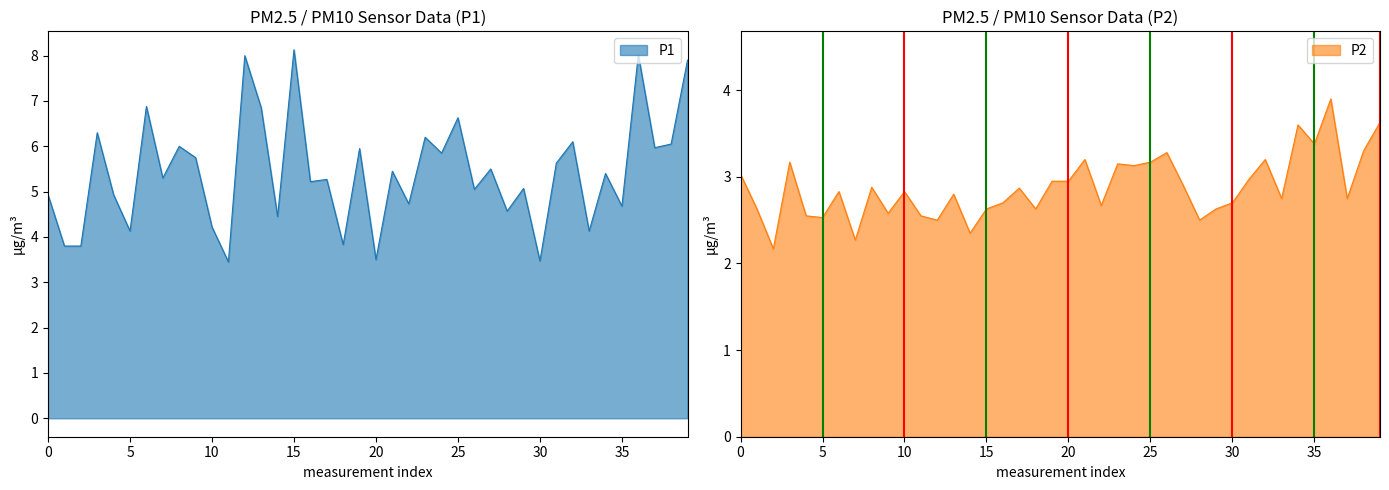

What is the minimum value for P2?

2.2